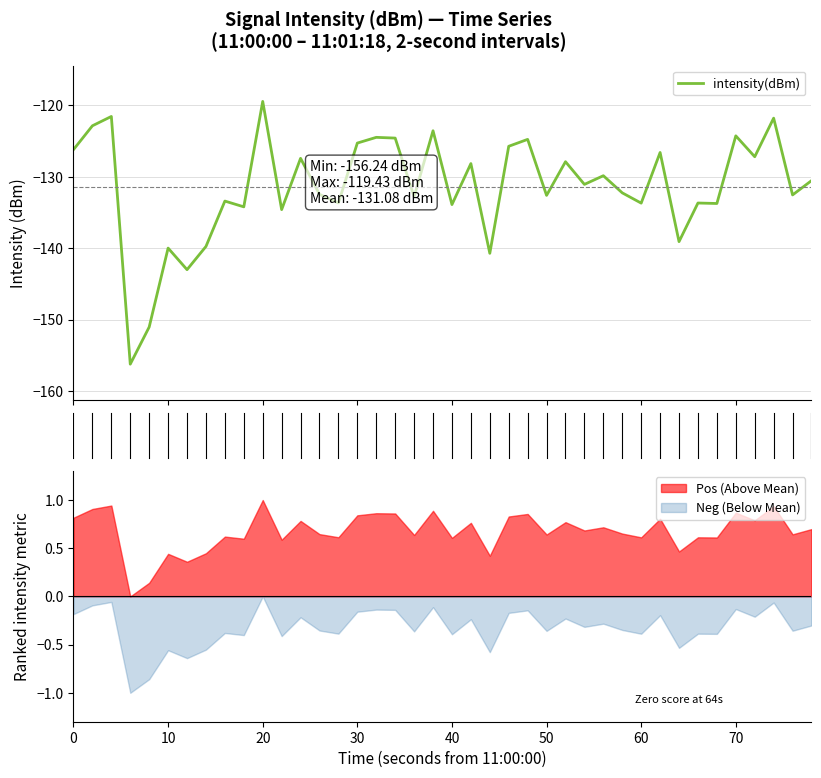

What is the maximum value for intensity(dBm)?

-119.4